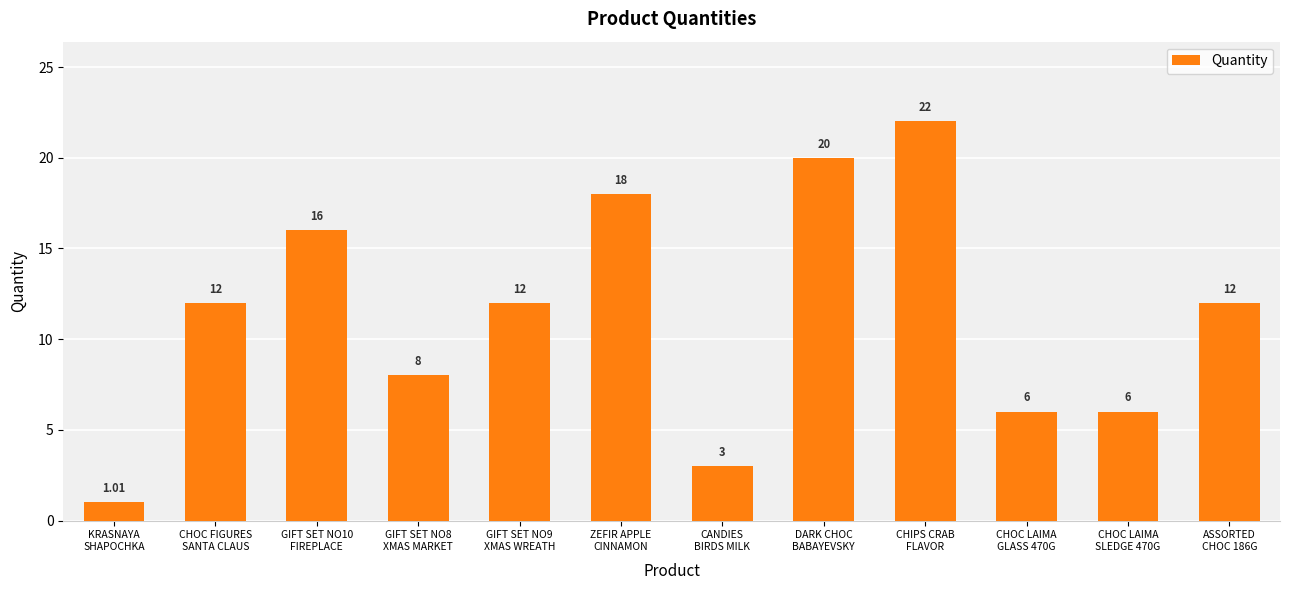

What is the sum of the values at CHOC LAIMA
SLEDGE 470G and GIFT SET NO8
XMAS MARKET?

14.0